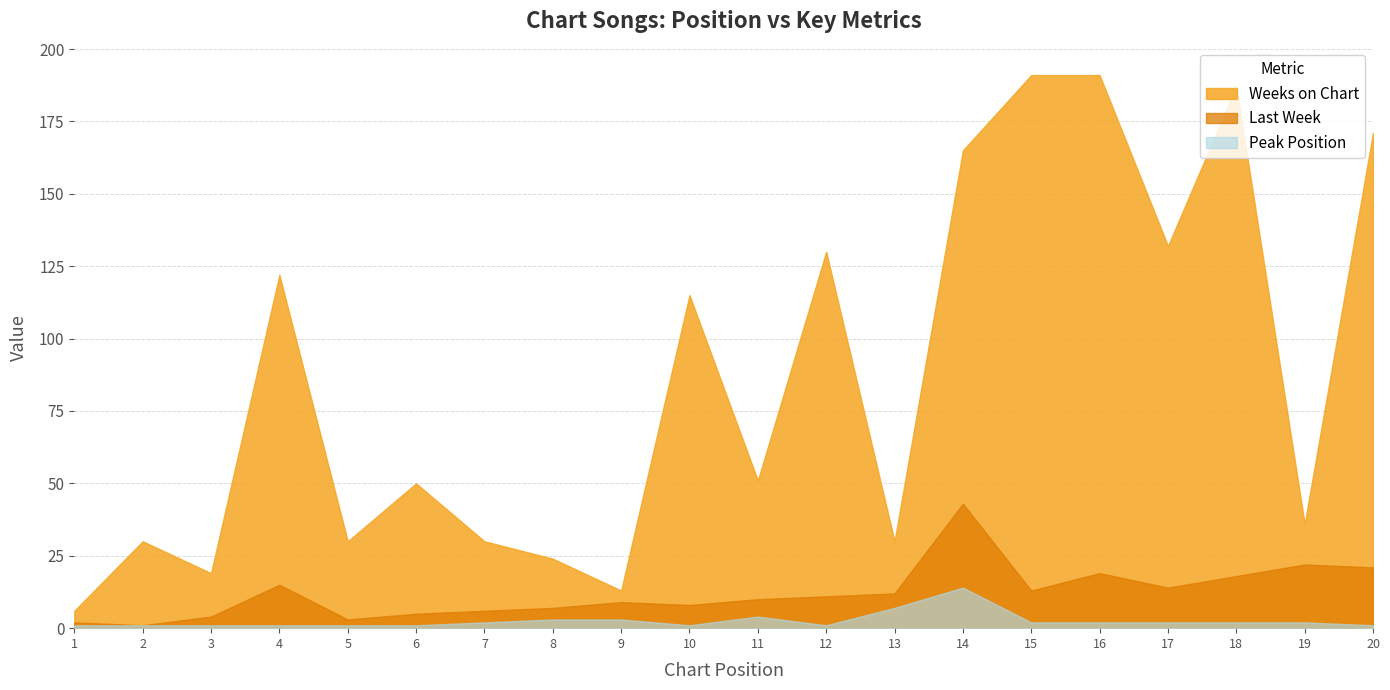

Which has a higher value, 4 or 10?

4